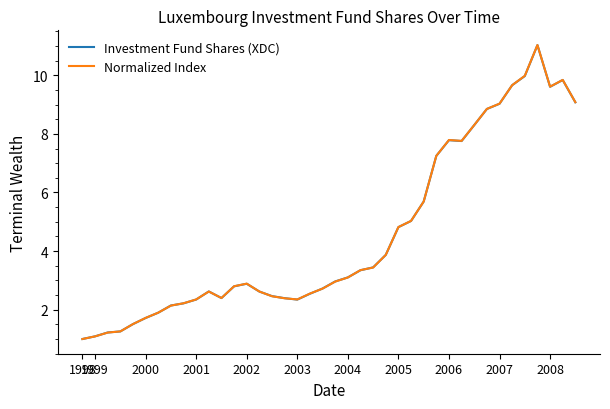

What is the minimum value shown in the chart?

1.0